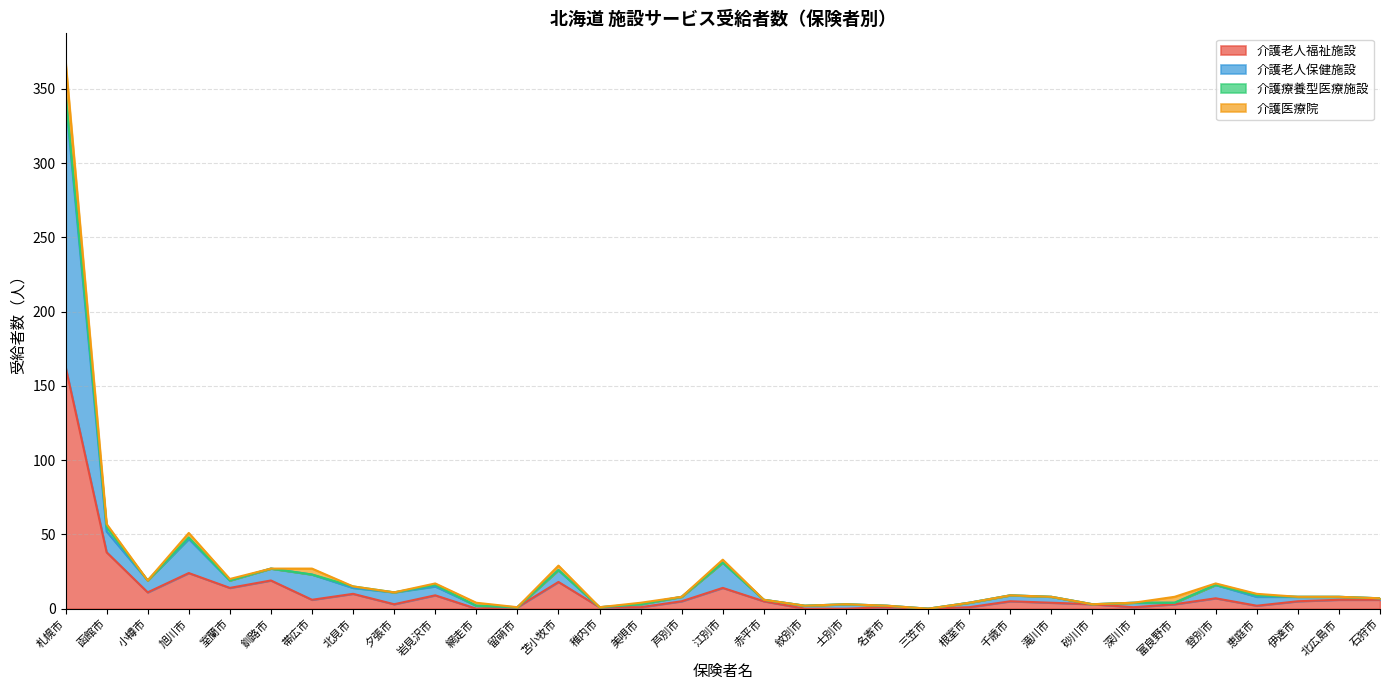

Where is 介護老人福祉施設 nearest to the value 81?

函館市